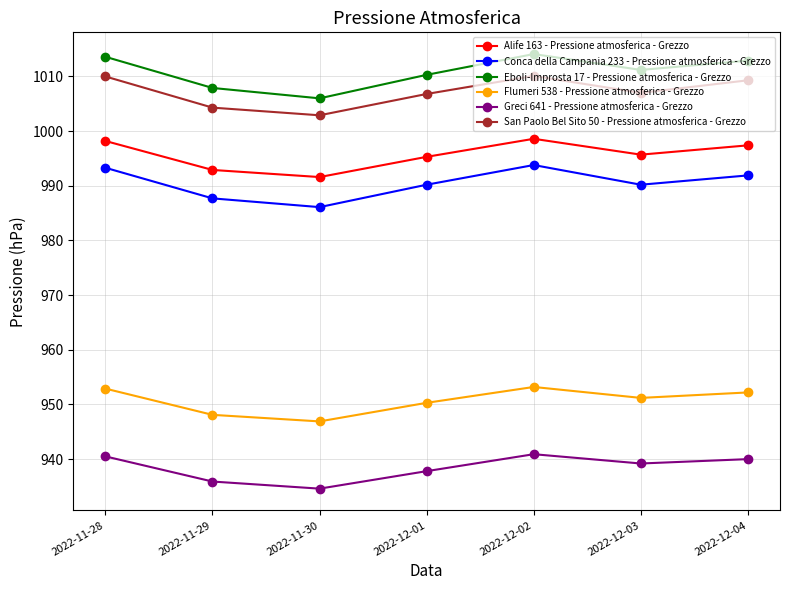

Where is the first local minimum for San Paolo Bel Sito 50 - Pressione atmosferica - Grezzo?

2022-11-30